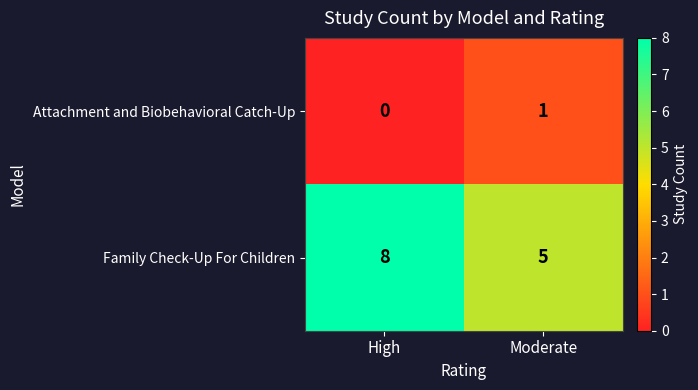

What is the total value across all series at Moderate?

6